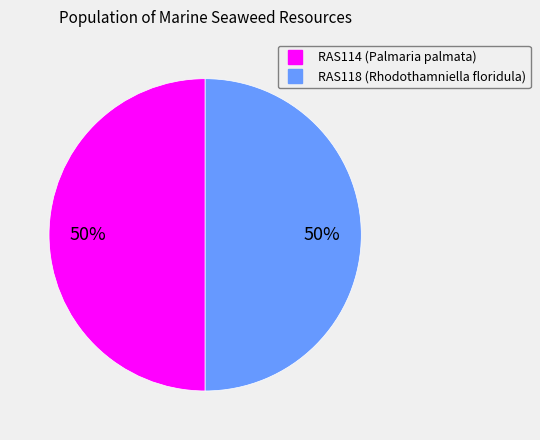

Is it true that RAS118 is 56% of the pie?

False